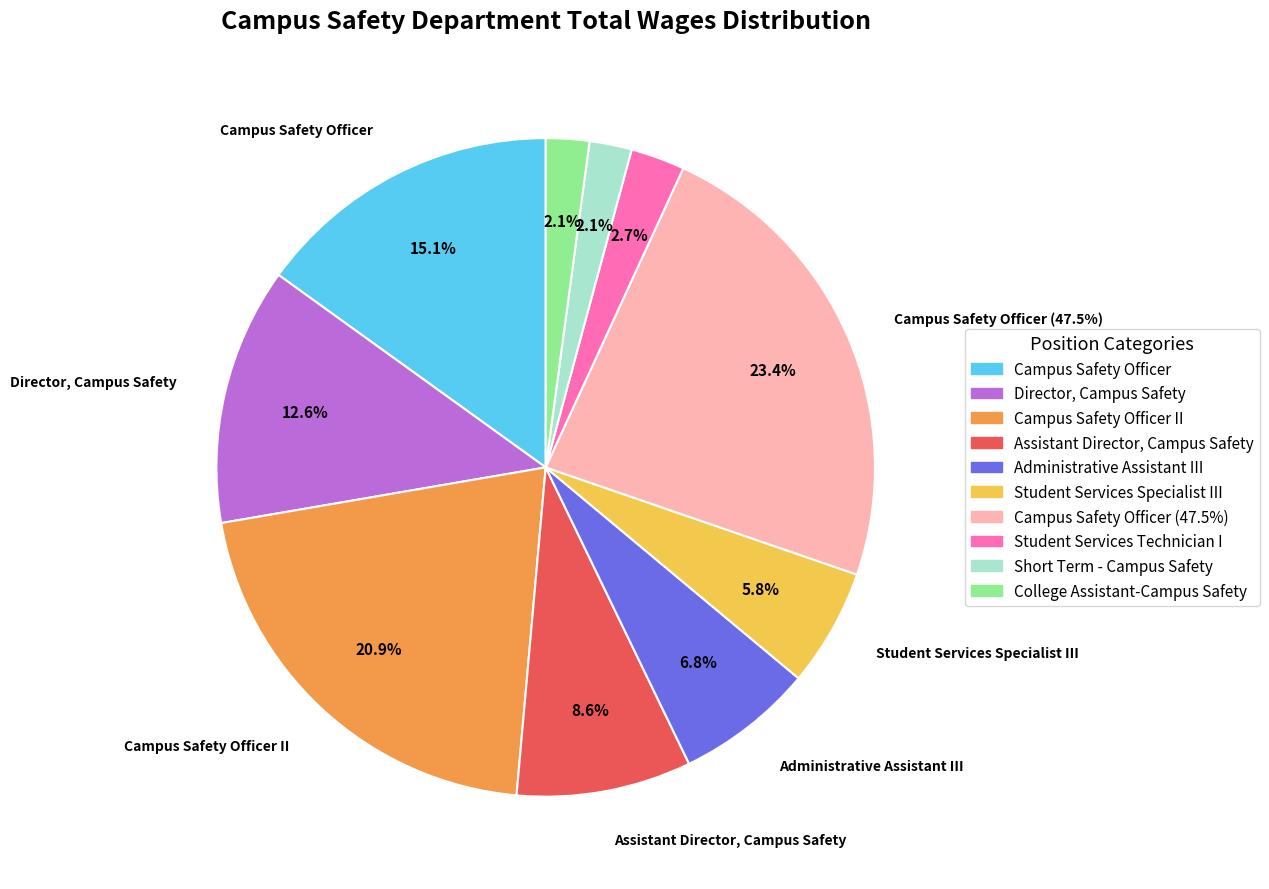

To the nearest percent, what portion does Director, Campus Safety represent?

13%